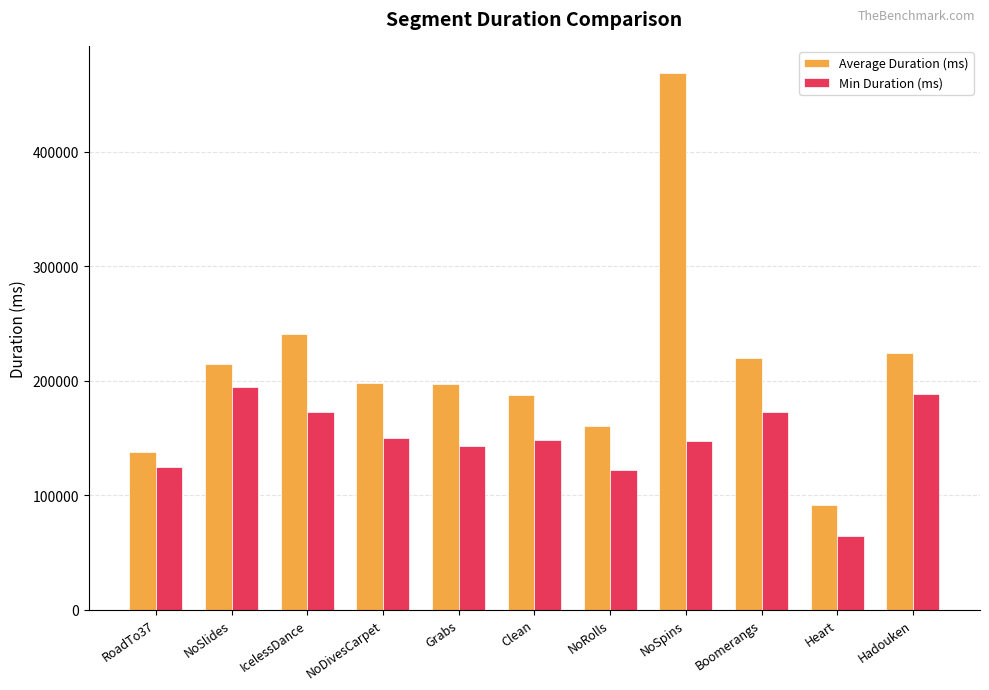

What value does the Min Duration (ms) series have at NoDivesCarpet, to the nearest 100?

149800